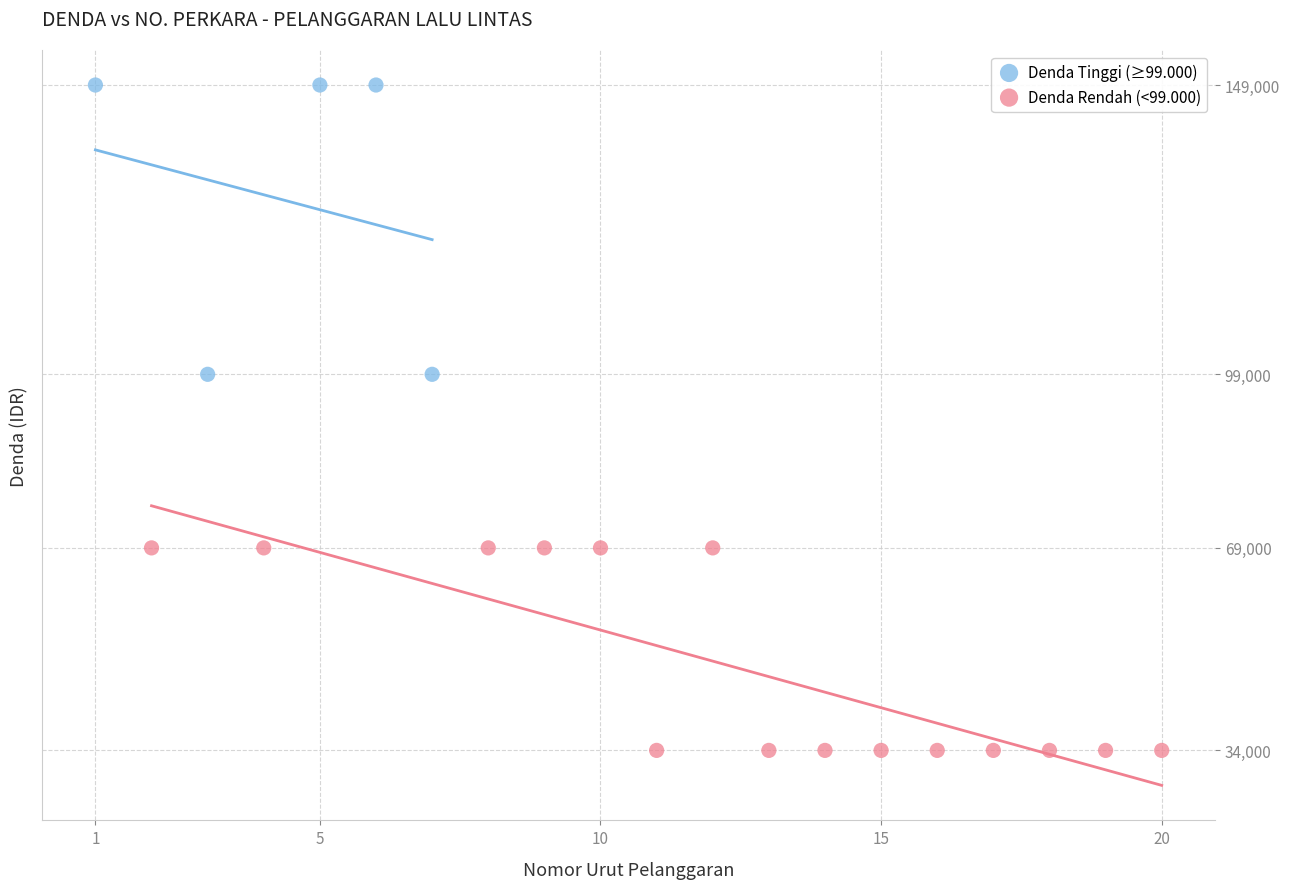

What are all the series names shown in the legend?

Denda Tinggi (≥99.000), Denda Rendah (<99.000)